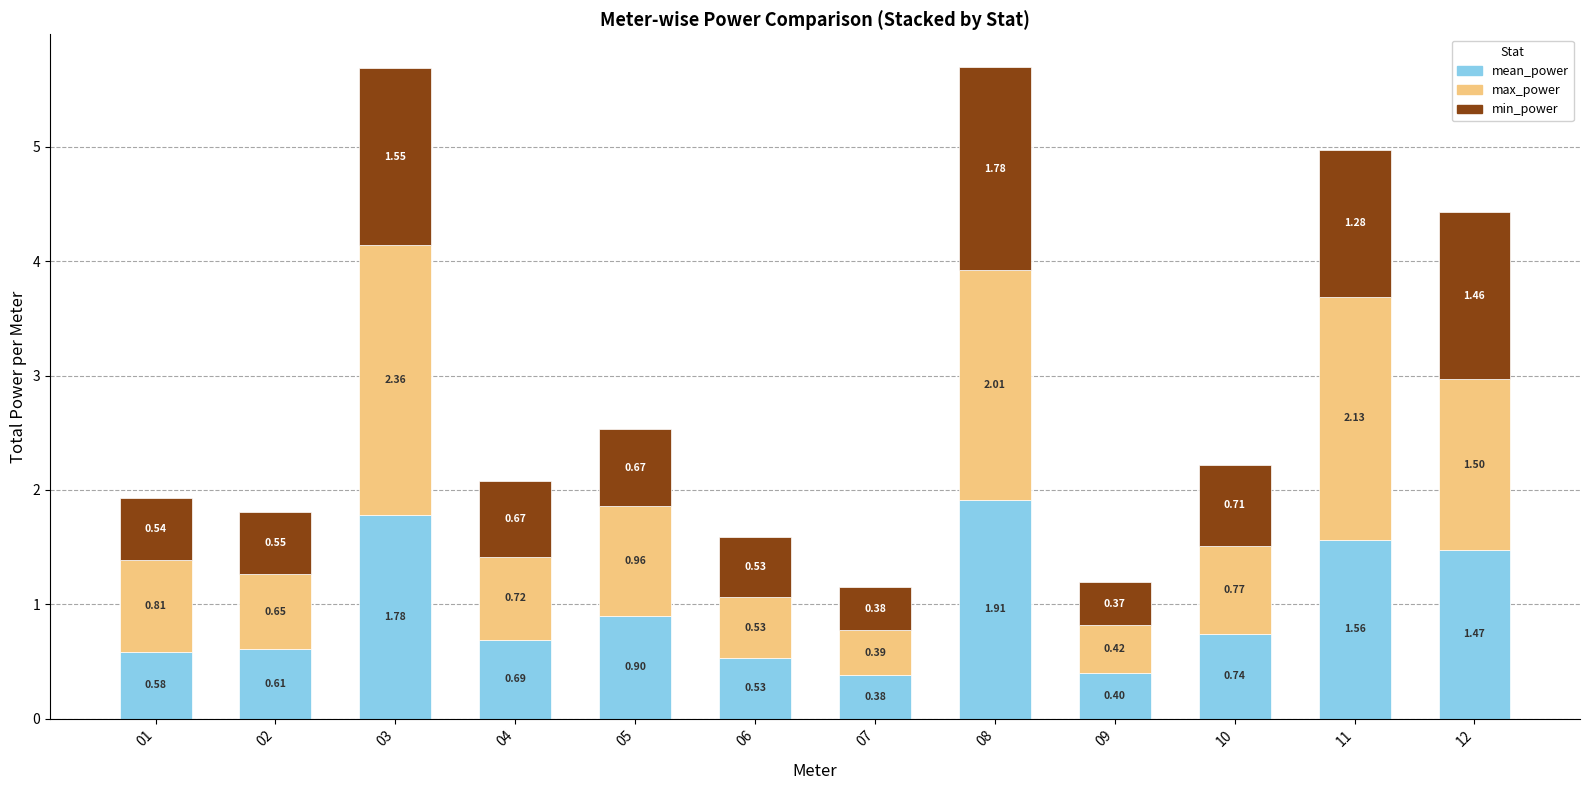

What is the sum of all mean_power values?

11.6